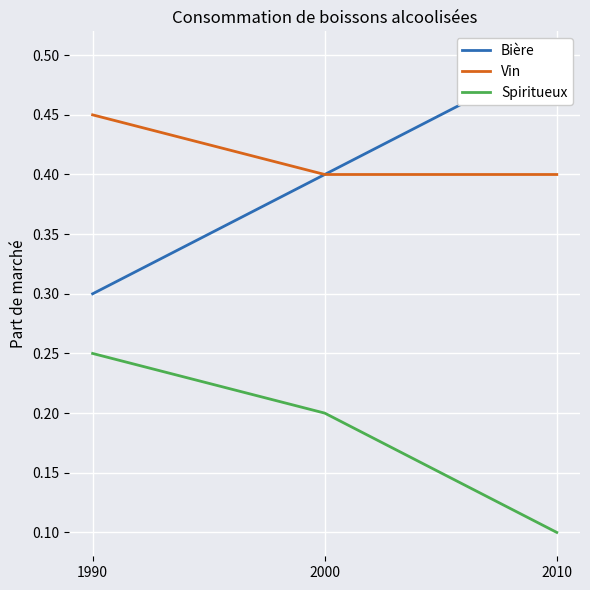

What is the value of the Bière point at the 1st from the left?

0.3